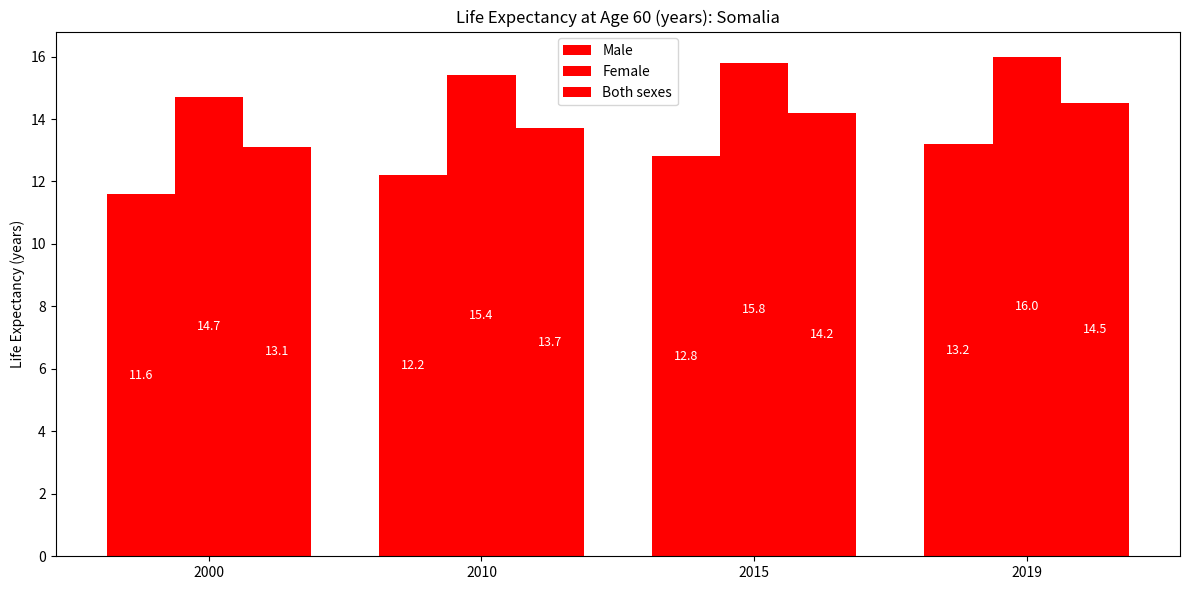

How many data points in Female are less than 15?

1